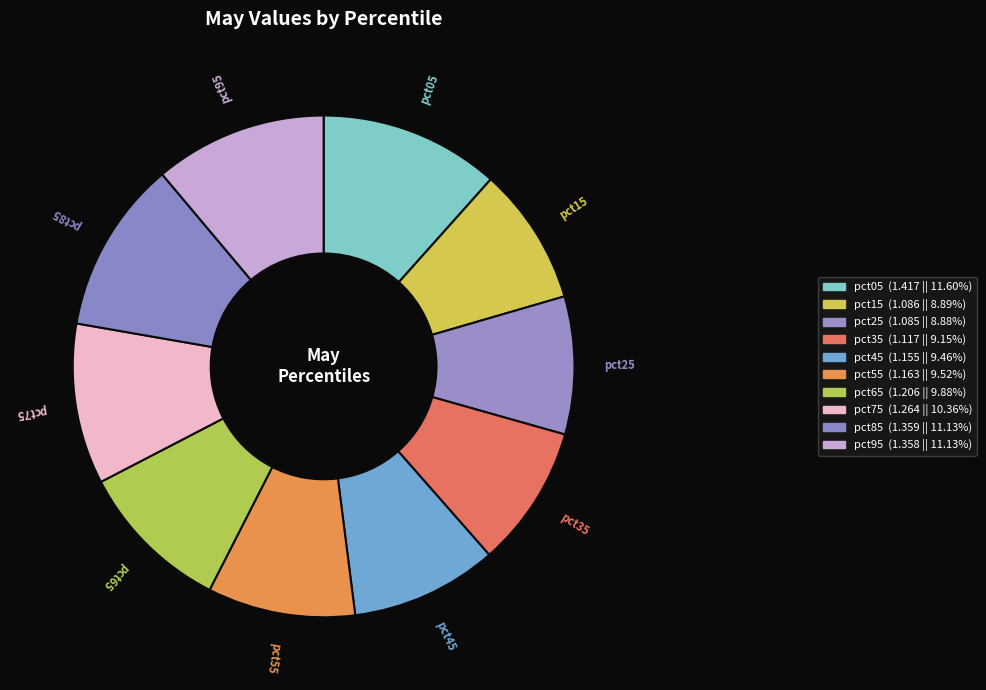

Which category has the biggest portion of the pie?

pct05